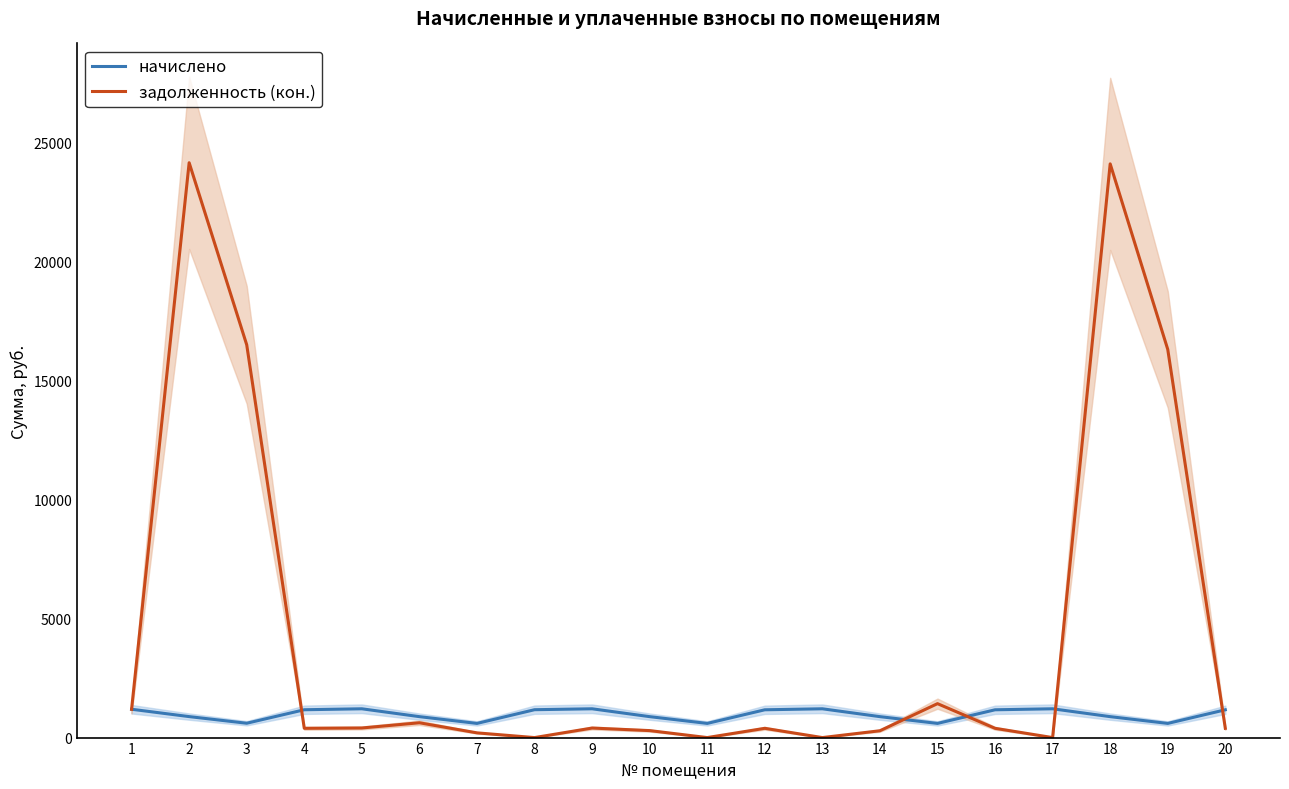

How many positive values does the задолженность (кон.) series have?

16